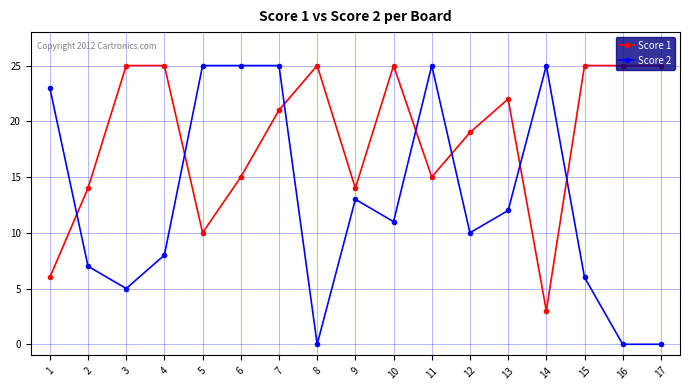

The value of Score 1 at 2 is 14. True or false?

True